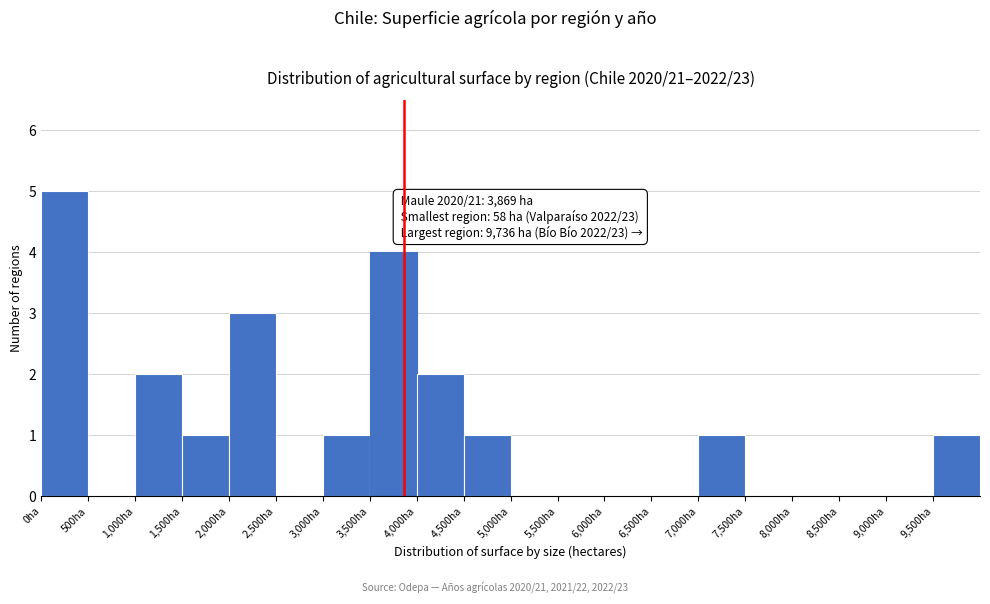

Which range on the x-axis has the tallest bar?

0 to 500